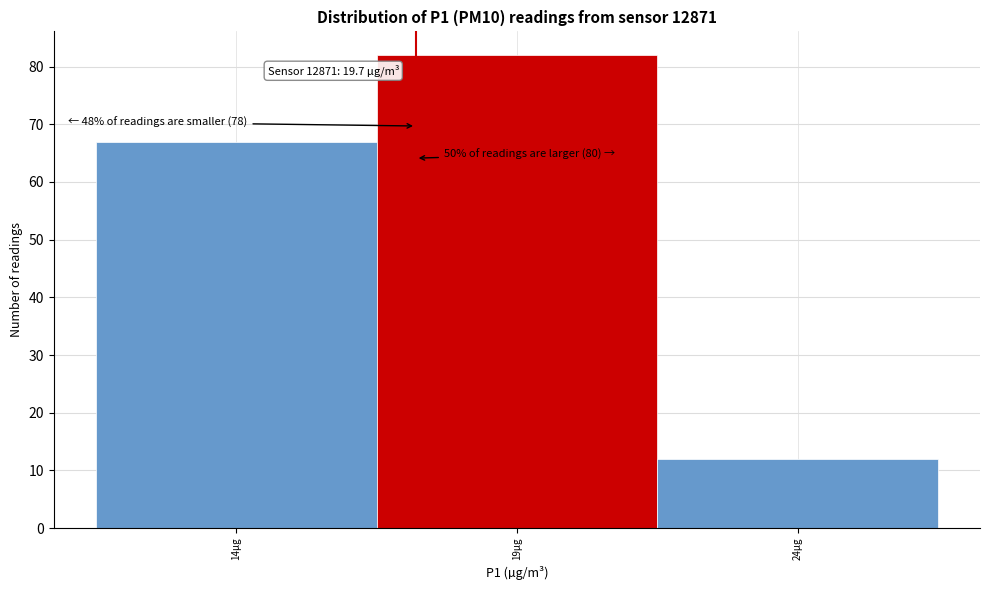

Reading left to right, list all the values displayed in this chart.

14µg=67	19µg=82	24µg=12